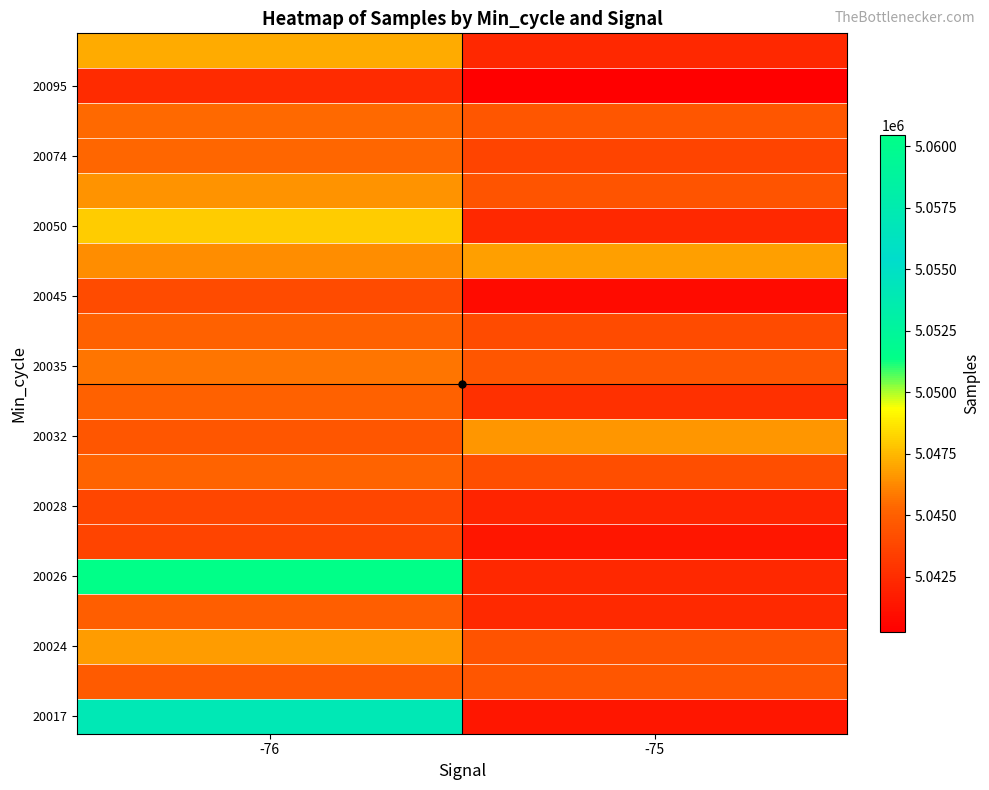

What is the smallest value displayed?

5040255